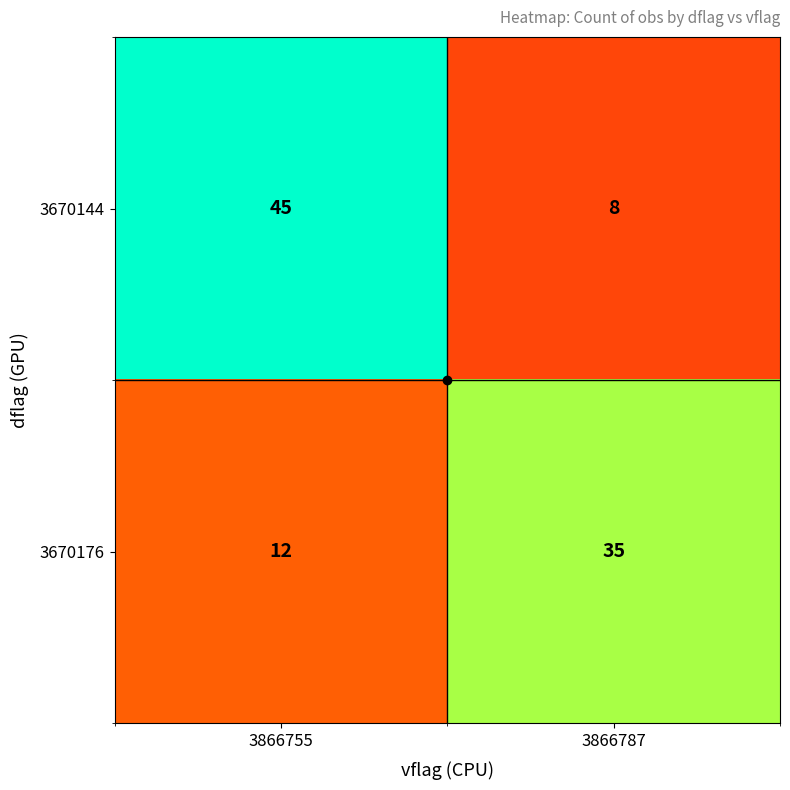

What is the smallest value displayed?

8